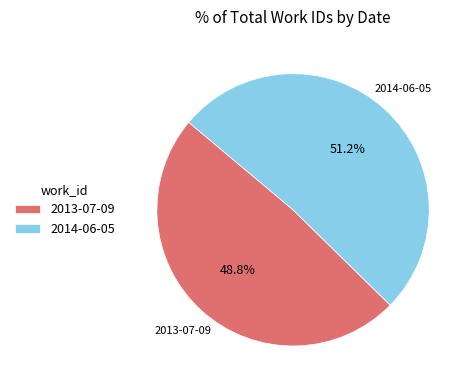

The 2014-06-05 slice represents 51% of the pie. True or false?

True